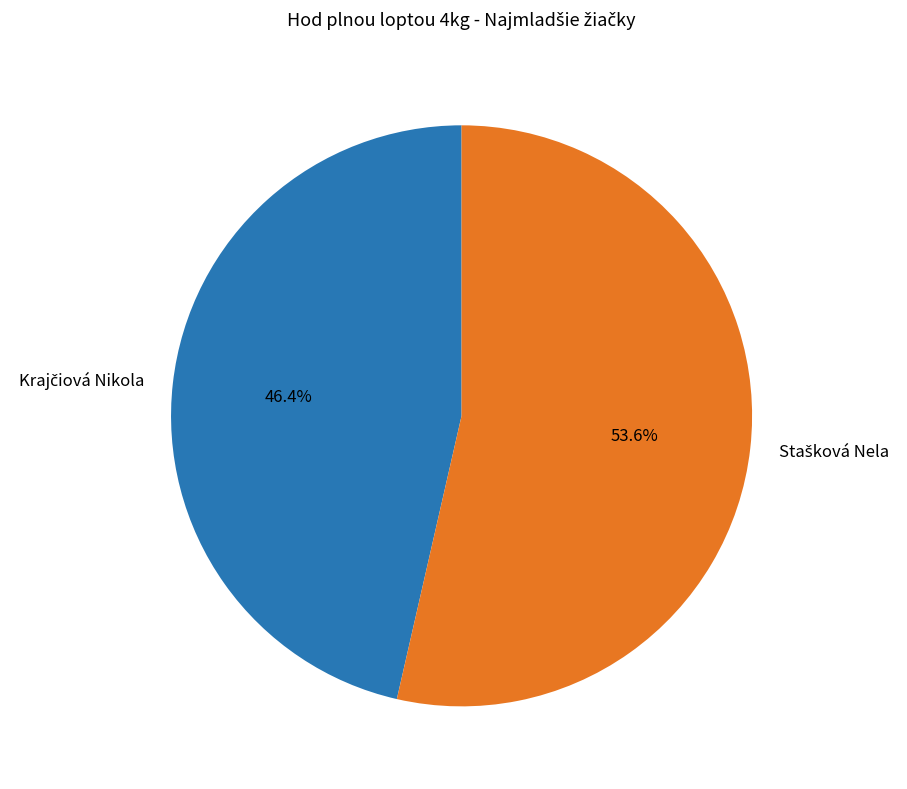

To the nearest percent, what is the average slice percentage?

50%